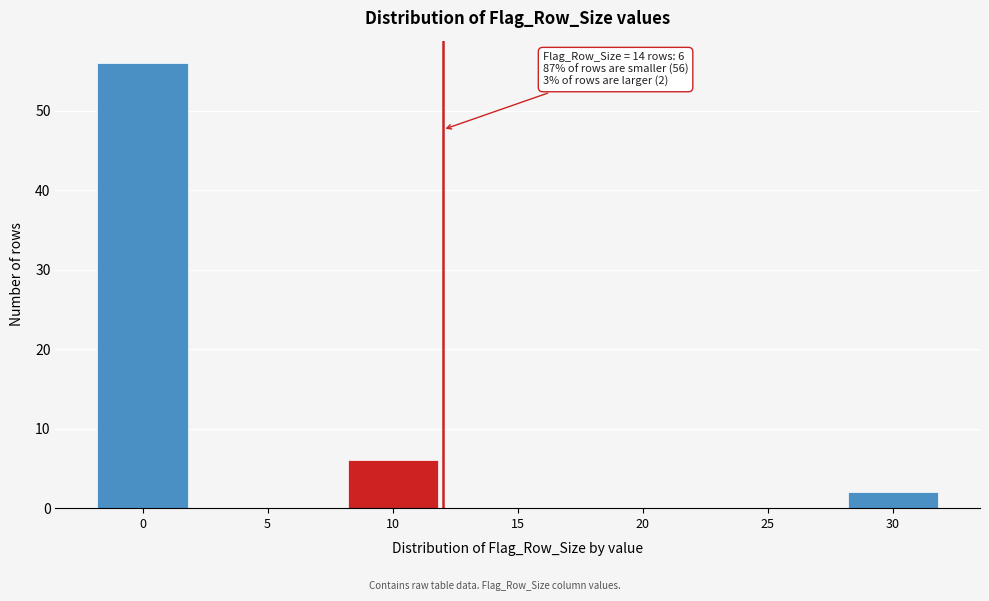

Reading left to right, list all the values displayed in this chart.

0=56	5=0	10=6	15=0	20=0	25=0	30=2